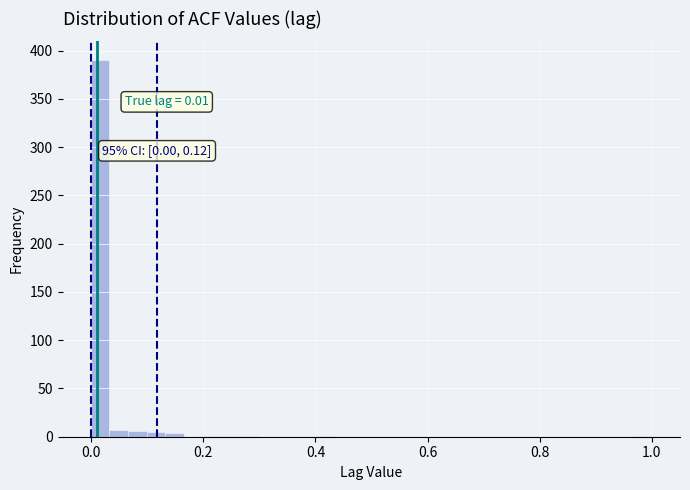

Read against the x-axis, roughly where is the centre of the tallest bar?

0.02